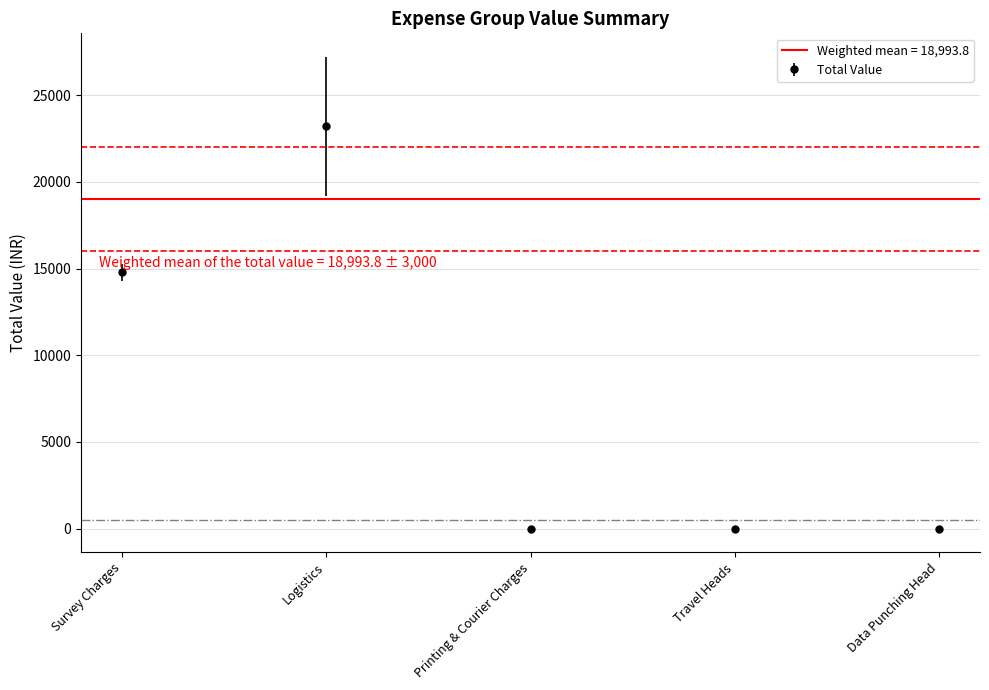

What is the difference between the maximum and minimum values?

23200.0